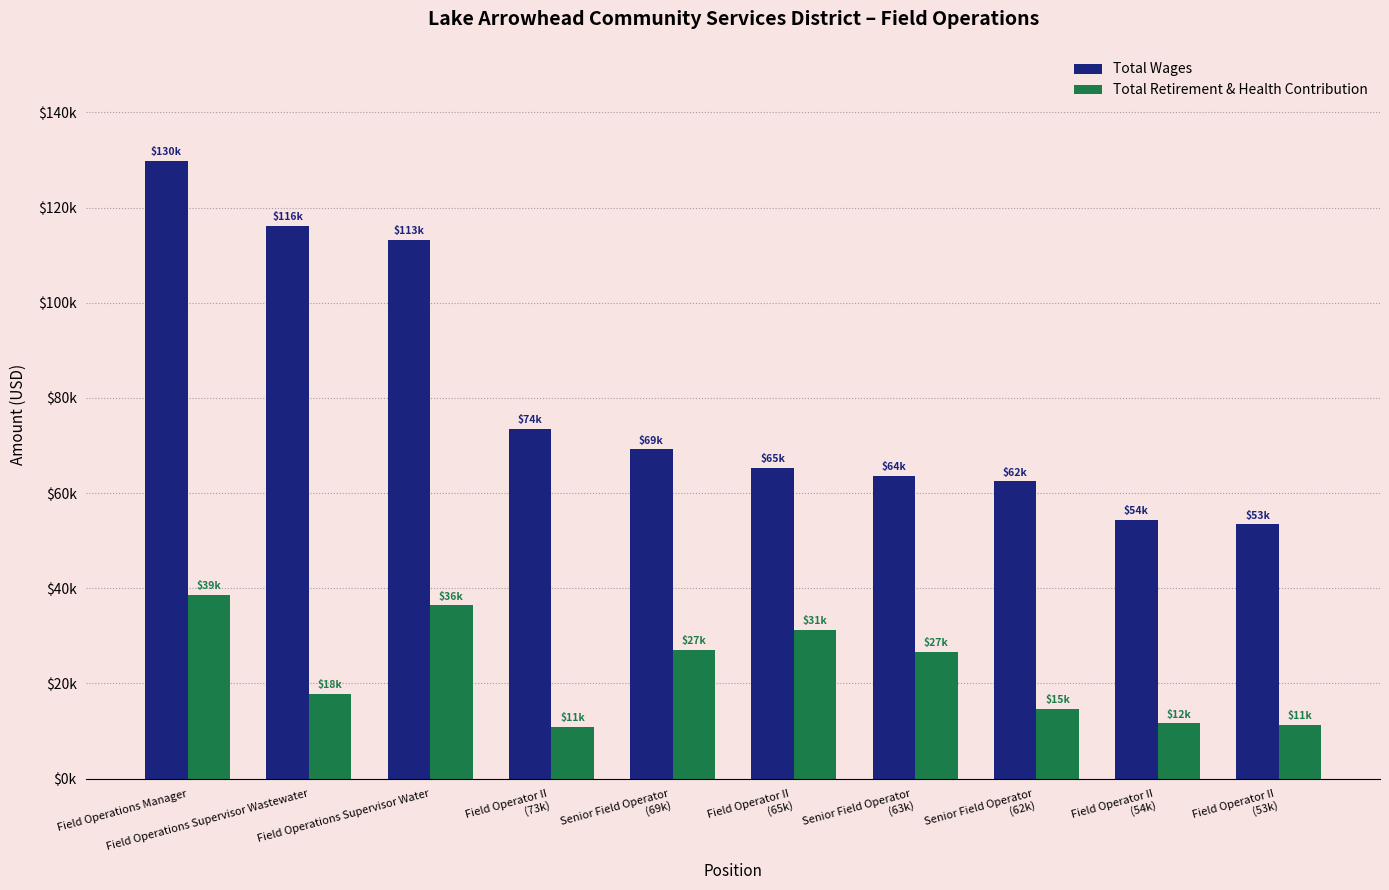

Which series has the largest total across all categories?

Total Wages